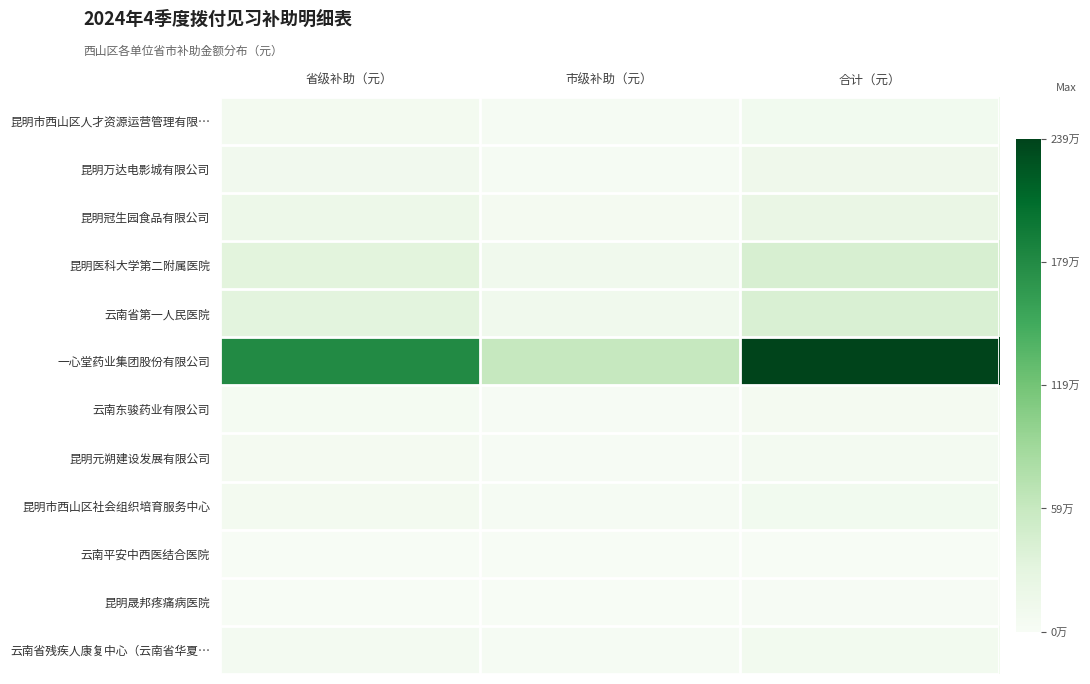

Between 合计（元） and 省级补助（元）, which is larger?

合计（元）